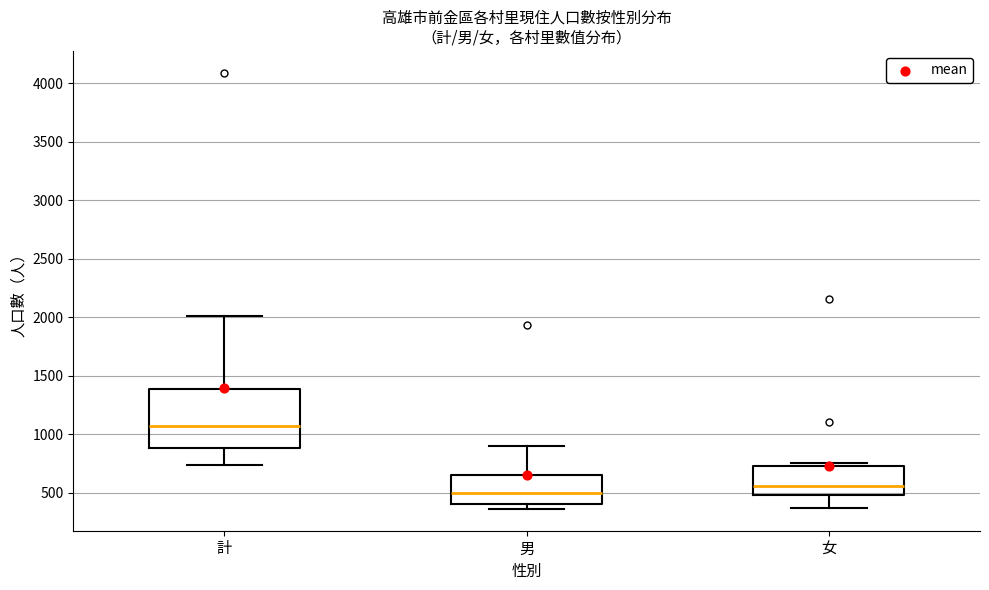

Where does the upper whisker of the box for 計 end on the y-axis? The values are not printed on the chart, so give them approximately, as read against the axis.

2000